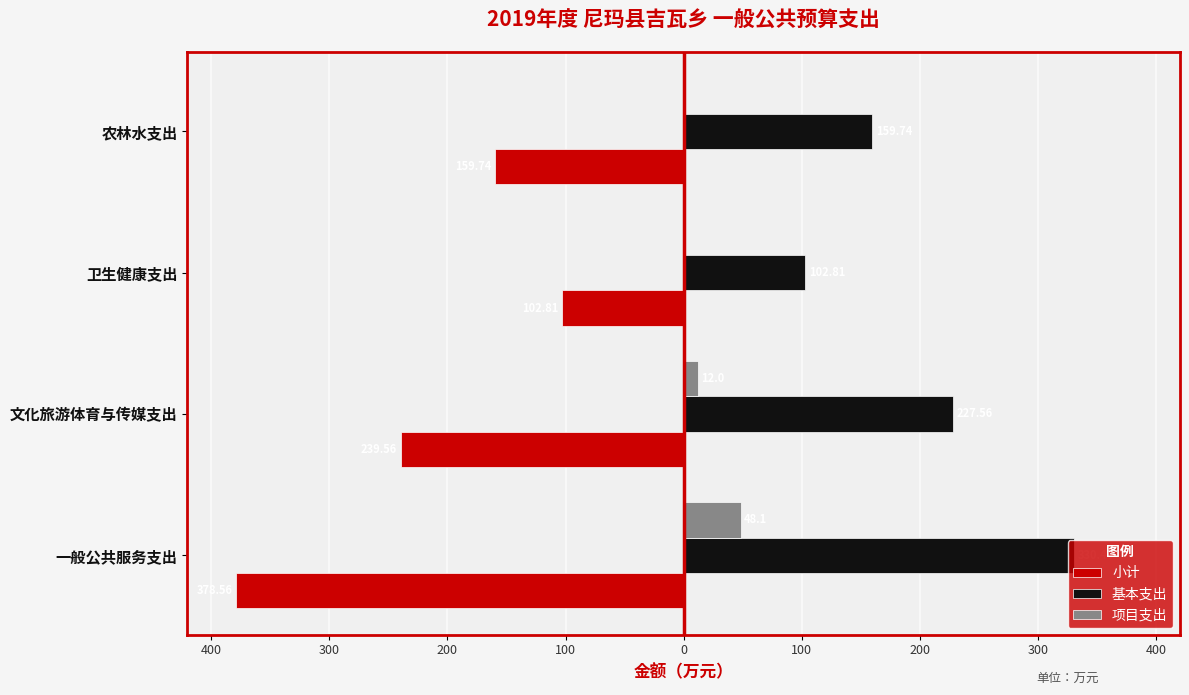

What are all the series names shown in the legend?

小计, 基本支出, 项目支出